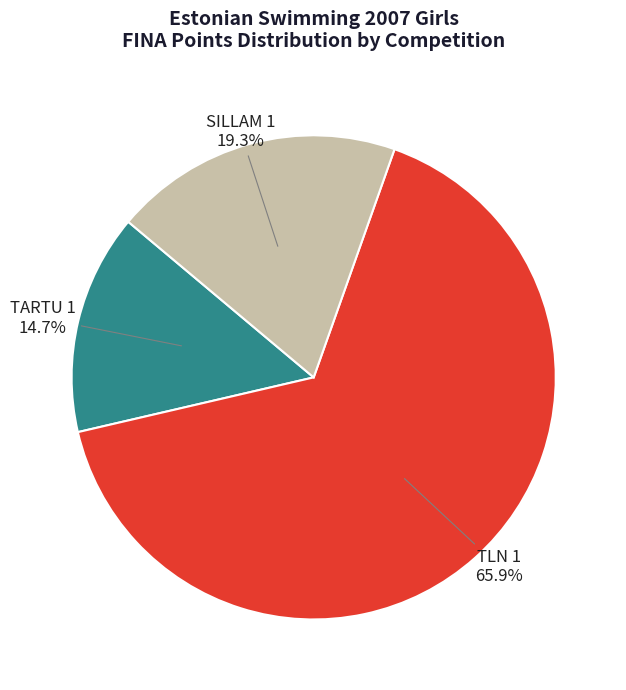

Is the sum of SILLAM 1 and TARTU 1 greater than half?

No